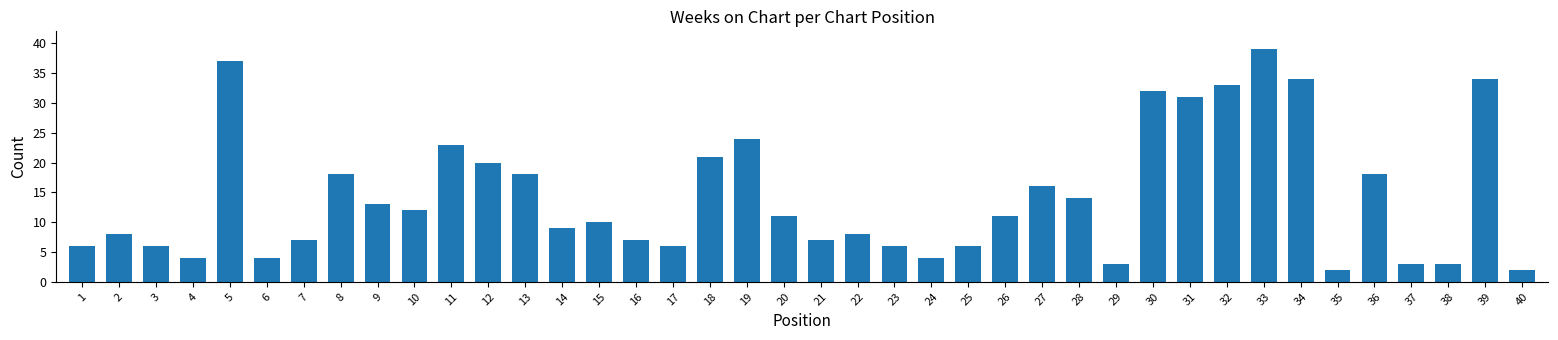

Count the number of data series in this chart.

1